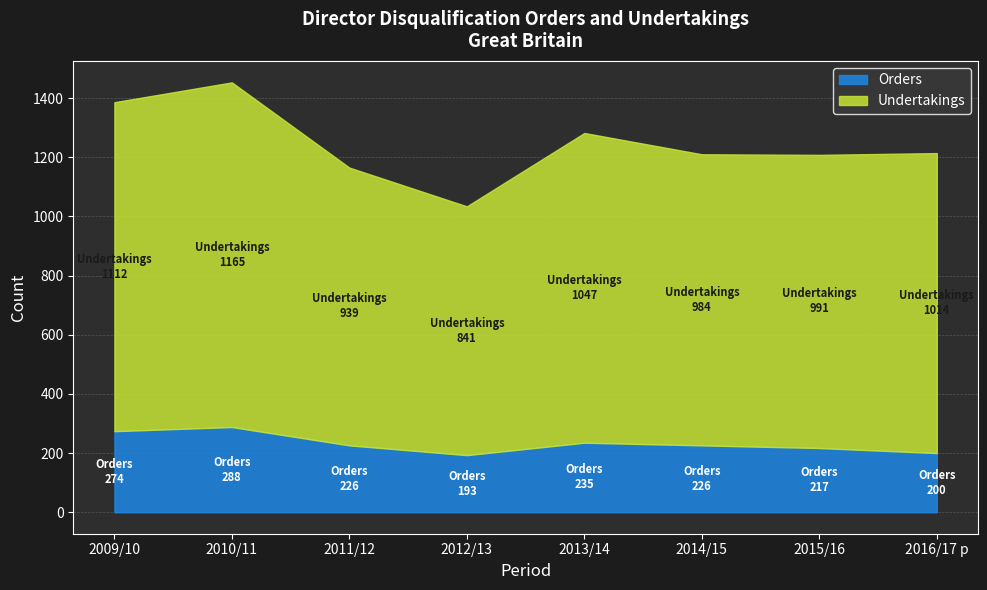

What is the spread (max minus min) of values at 2012/13?

648